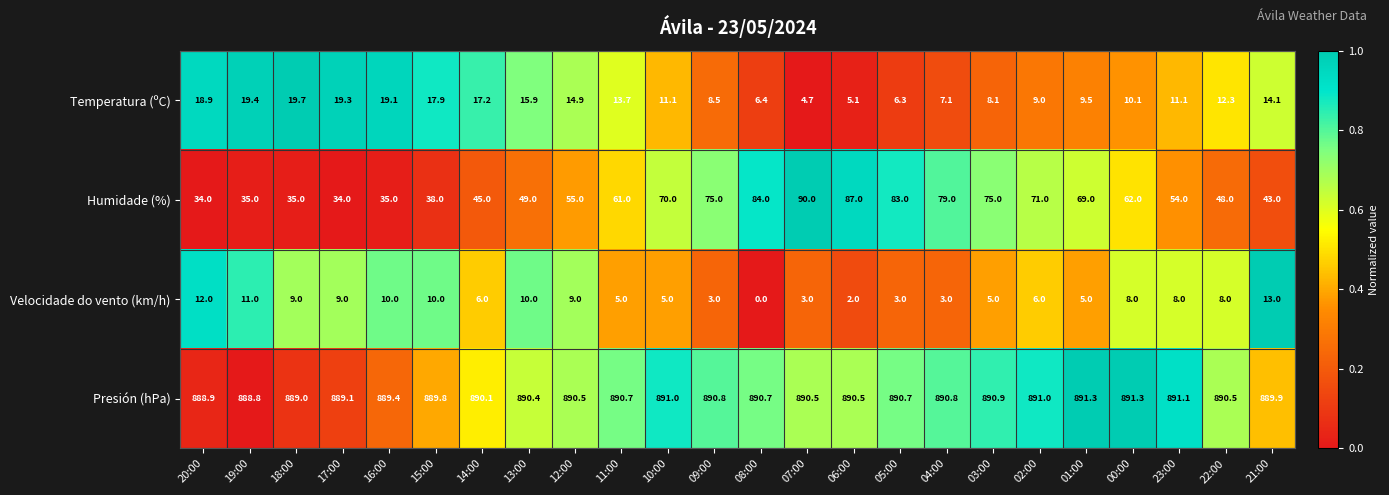

Read the Velocidade do vento (km/h) value at 00:00.

8.0